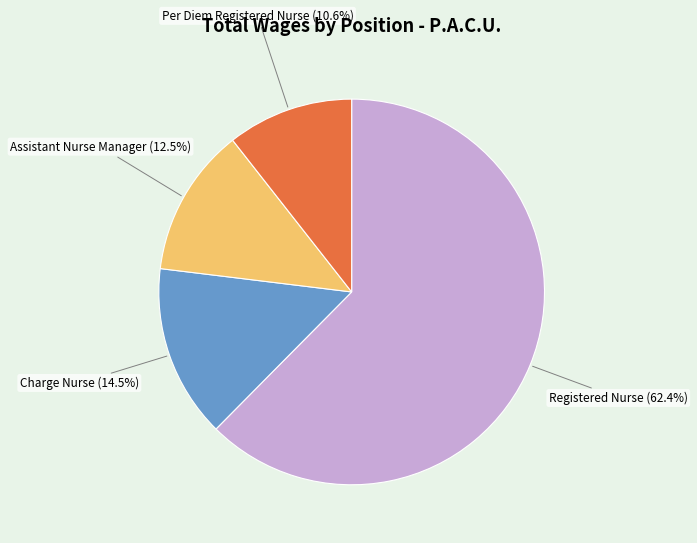

Which slice is the smallest?

Per Diem Registered Nurse